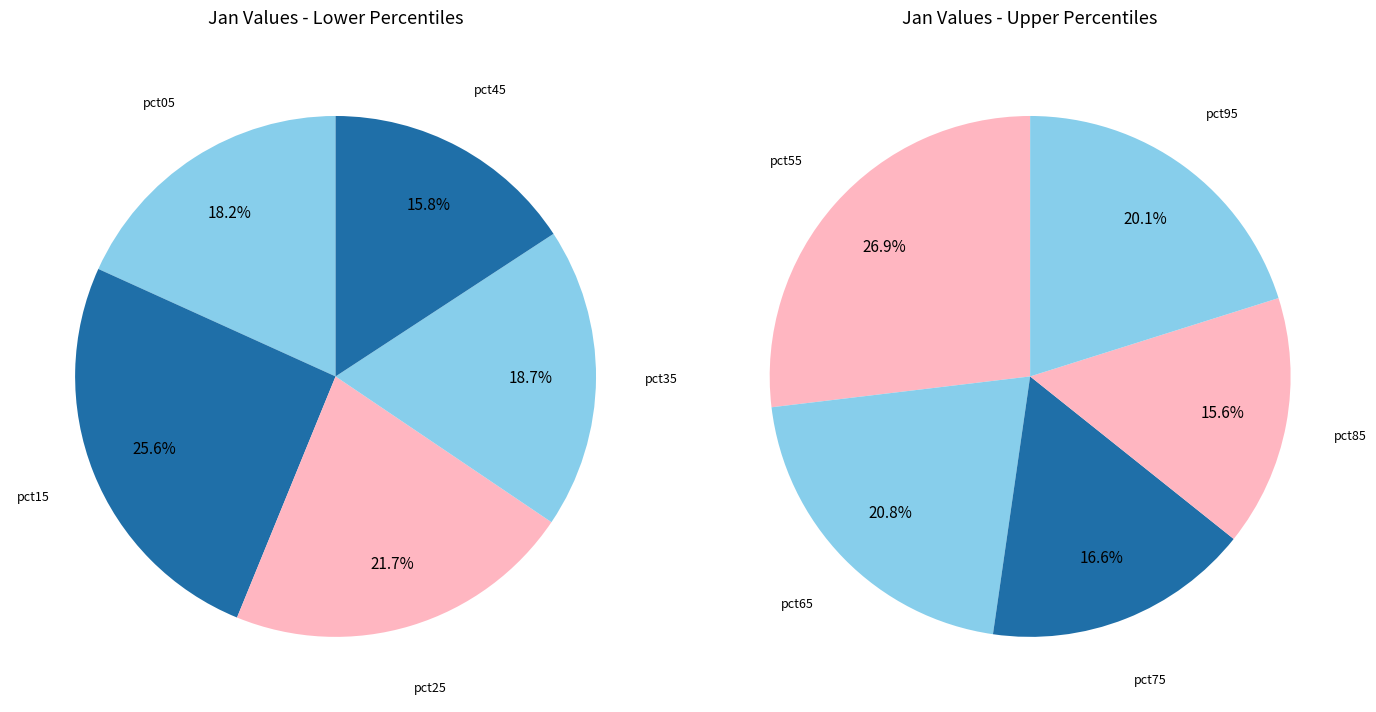

Which slice is the largest?

pct15